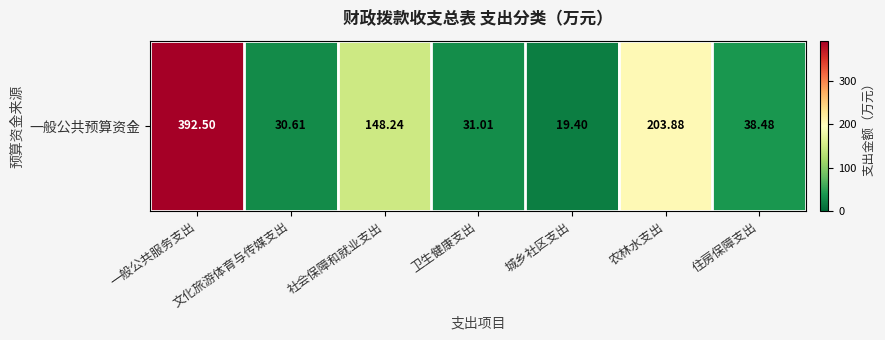

Rank the categories by value from highest to lowest.

一般公共服务支出, 农林水支出, 社会保障和就业支出, 住房保障支出, 卫生健康支出, 文化旅游体育与传媒支出, 城乡社区支出